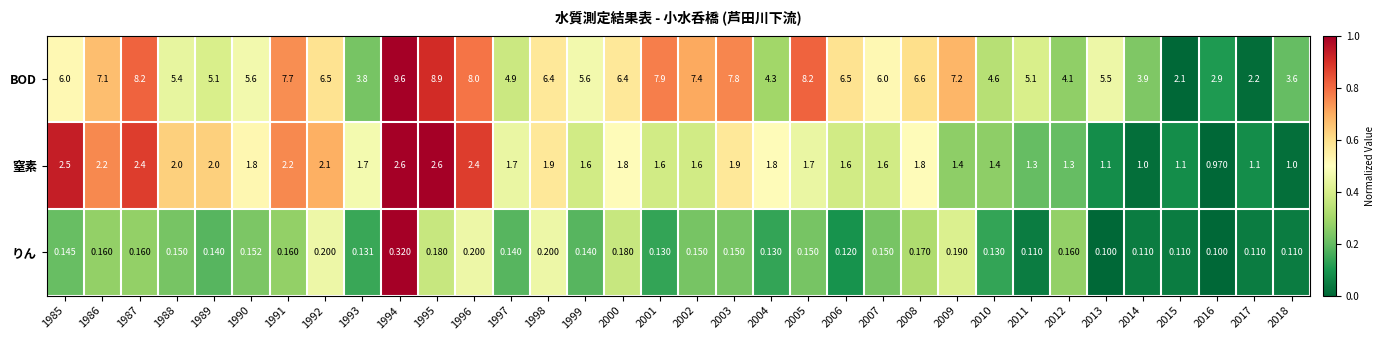

Count the number of data series in this chart.

3